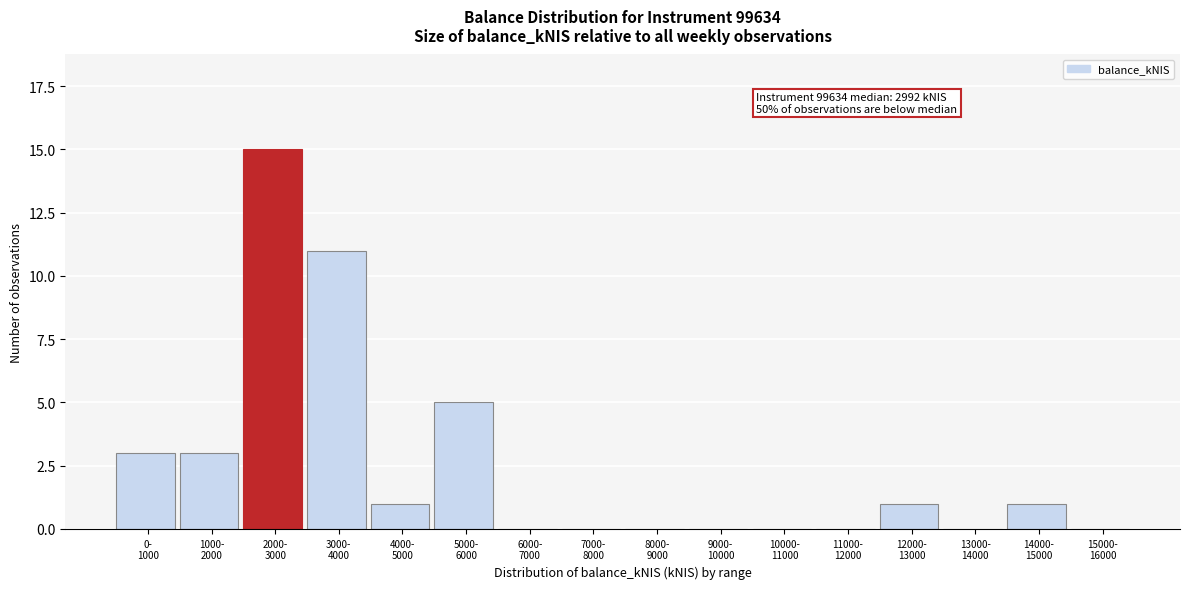

What is the sum of all values?

40